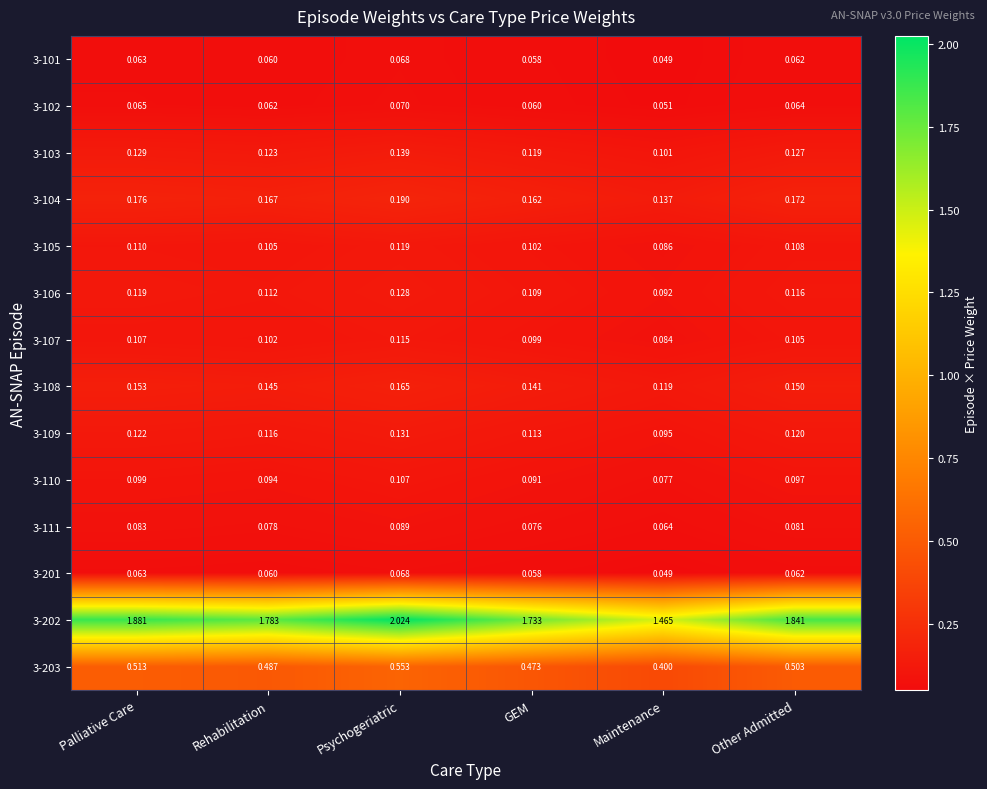

At which label does 3-111 reach its minimum?

Maintenance